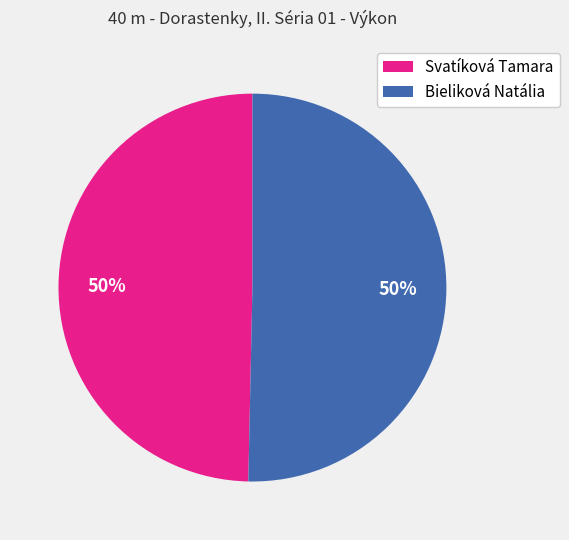

To the nearest percent, what percentage of the pie is Bieliková Natália?

50%